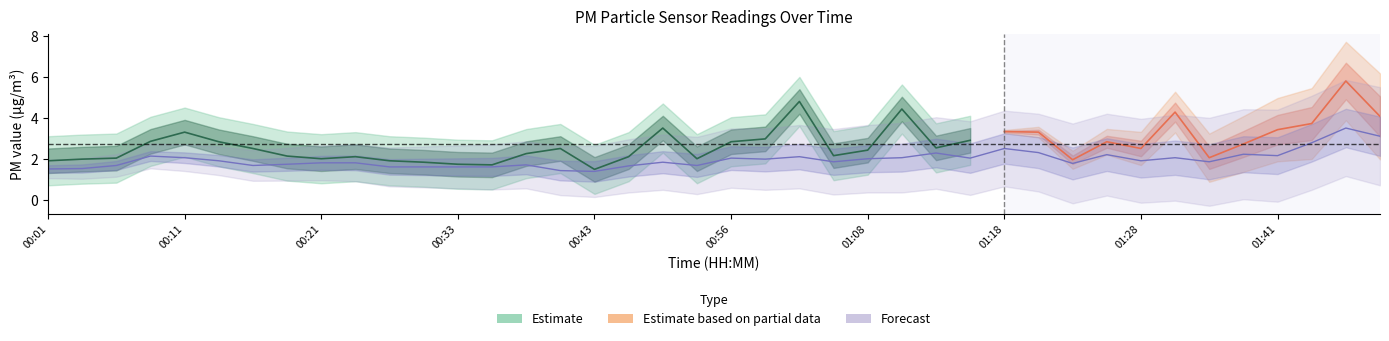

What is the label of the 23rd point from the left?

01:04